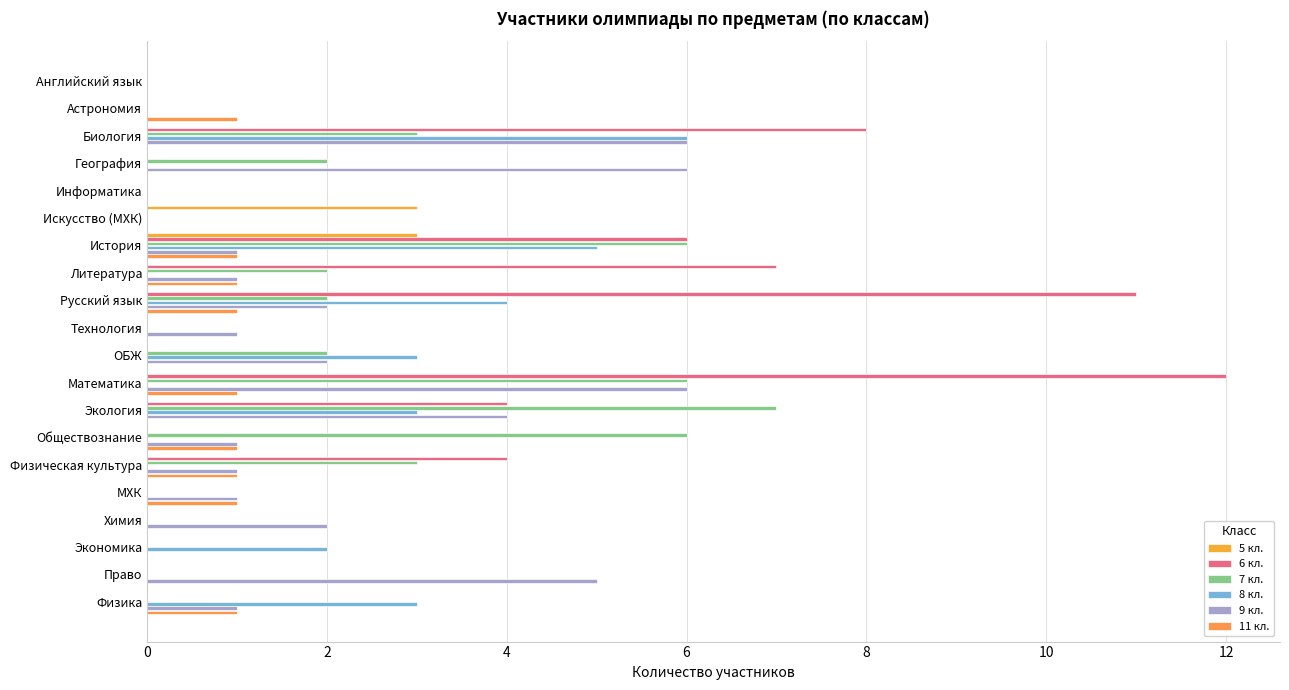

What is the greatest value displayed?

12